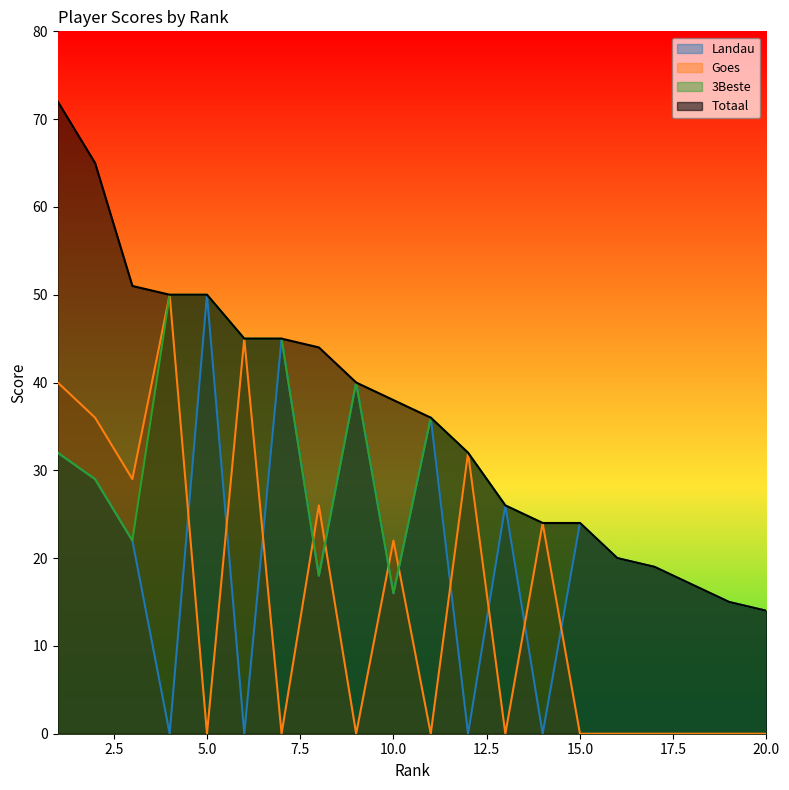

What is the greatest value displayed?

72